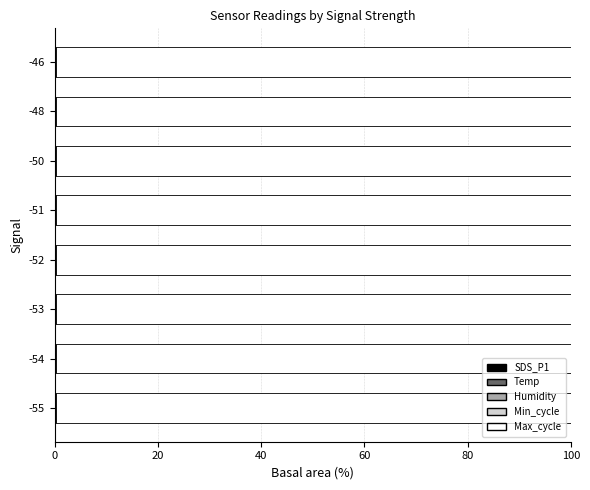

How many categories are shown in the chart?

8